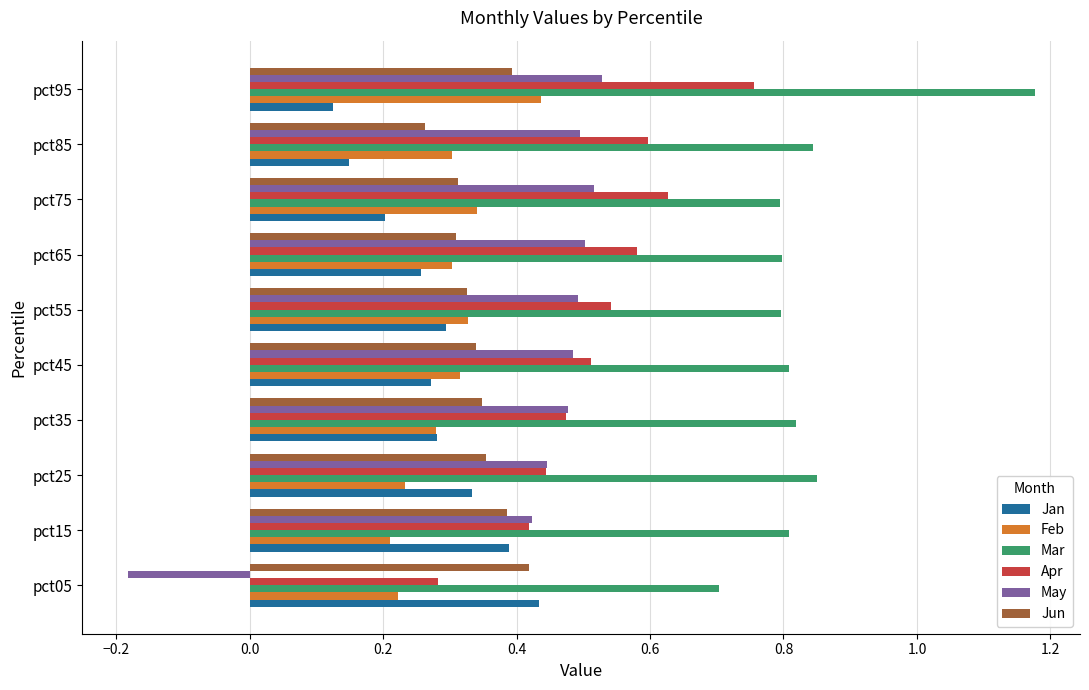

At which label does Mar reach its minimum?

pct05